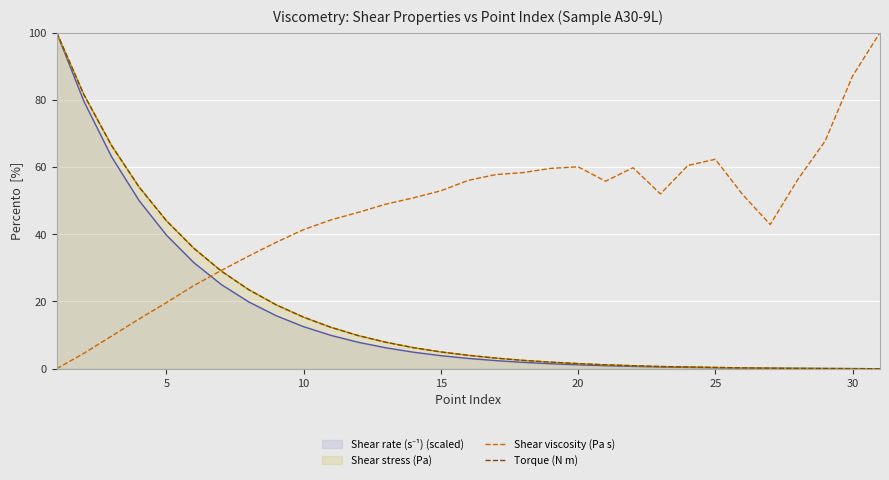

Which series has the largest total across all categories?

Shear viscosity (Pa s)